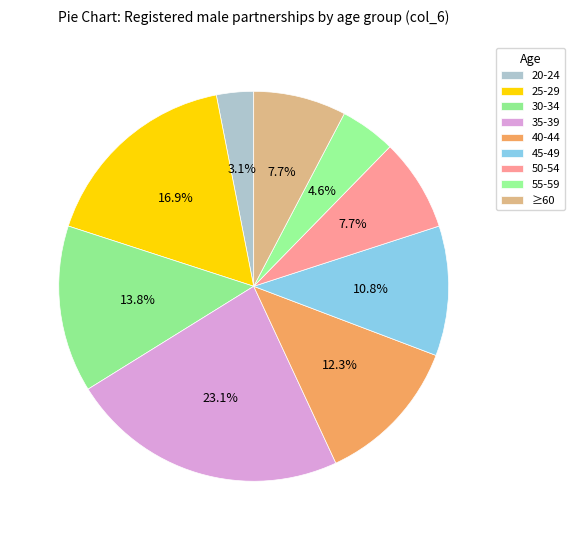

Count the number of slices in the pie.

9